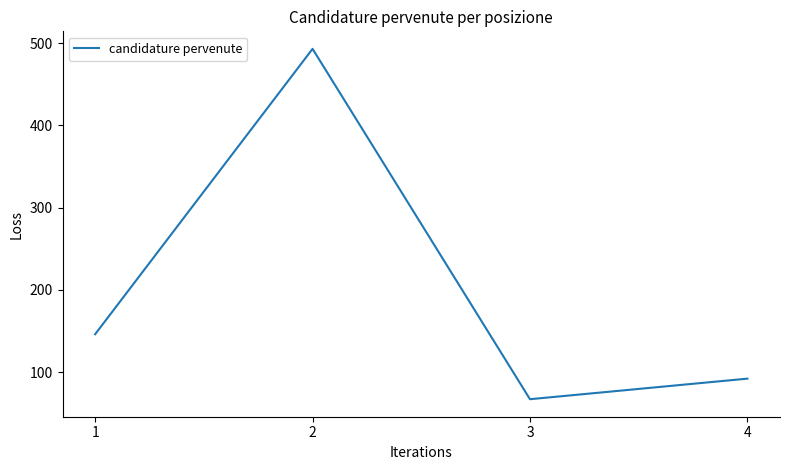

Reading right to left, what are all the values shown in this chart?

4=92	3=67	2=493	1=146